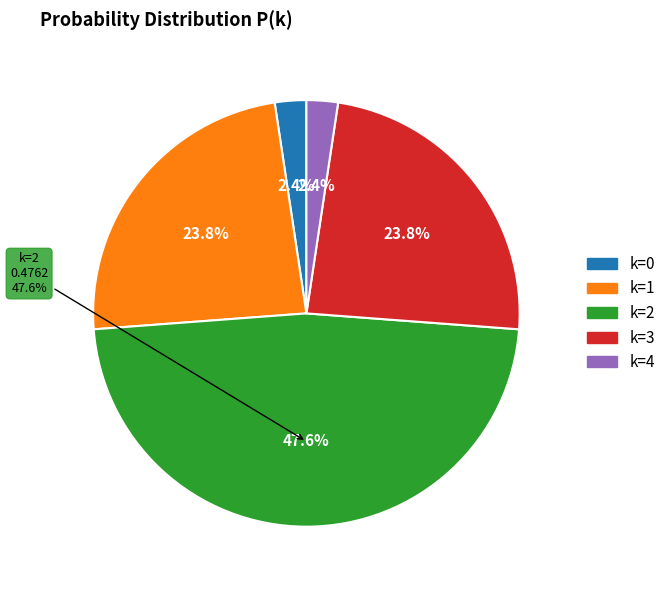

To the nearest percent, what portion does 2 represent?

48%